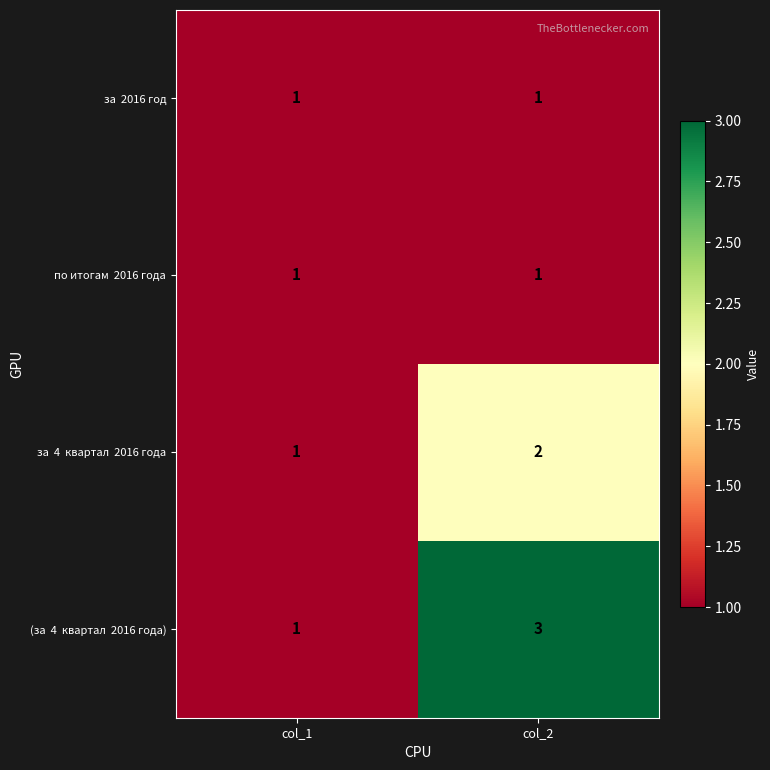

At which category is the sum across all series the highest?

col_2